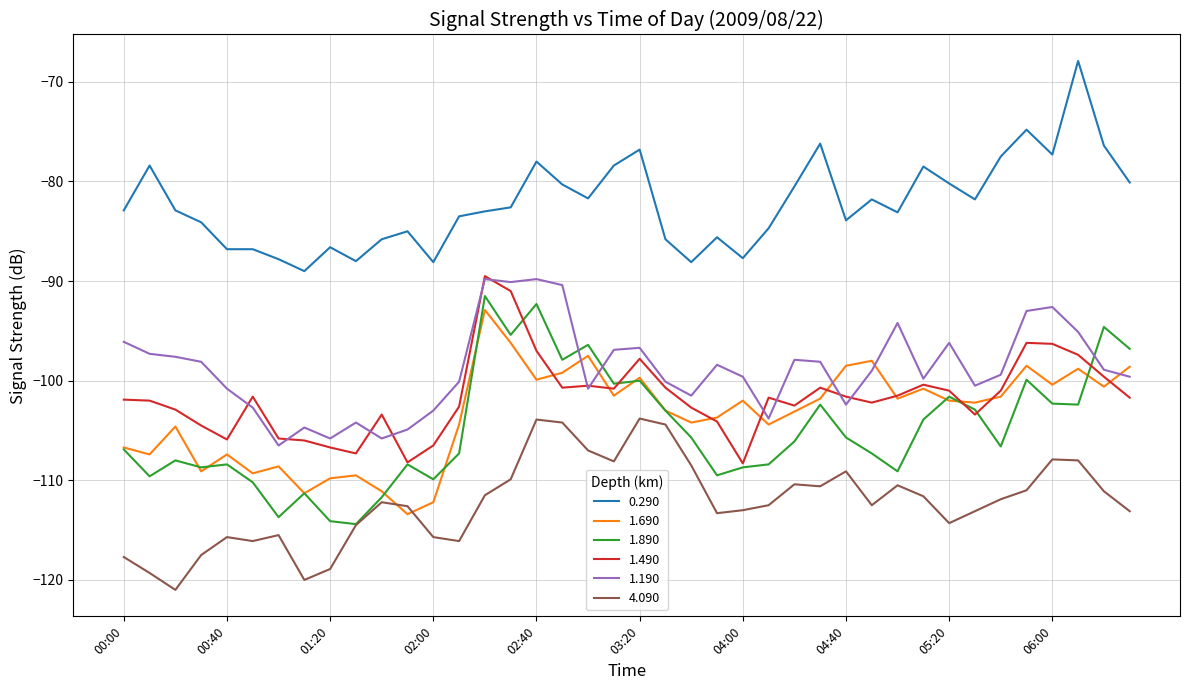

True or false: 1.690 and 1.190 cross at least once.

True